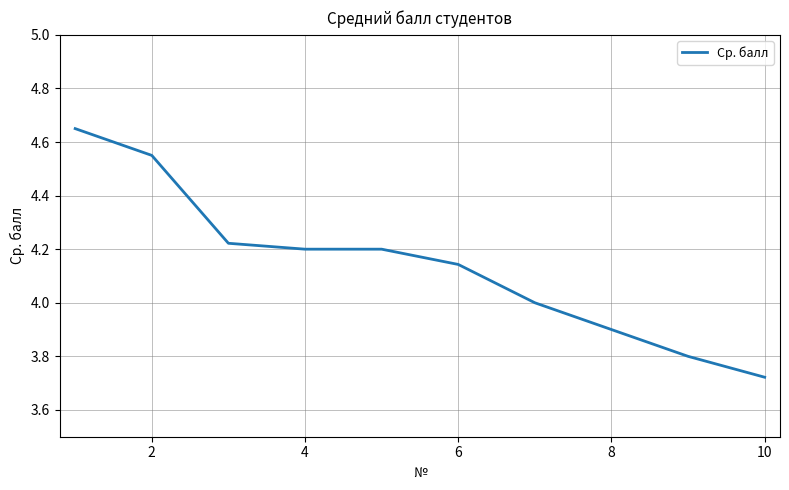

What is the difference between the maximum and minimum values?

0.9